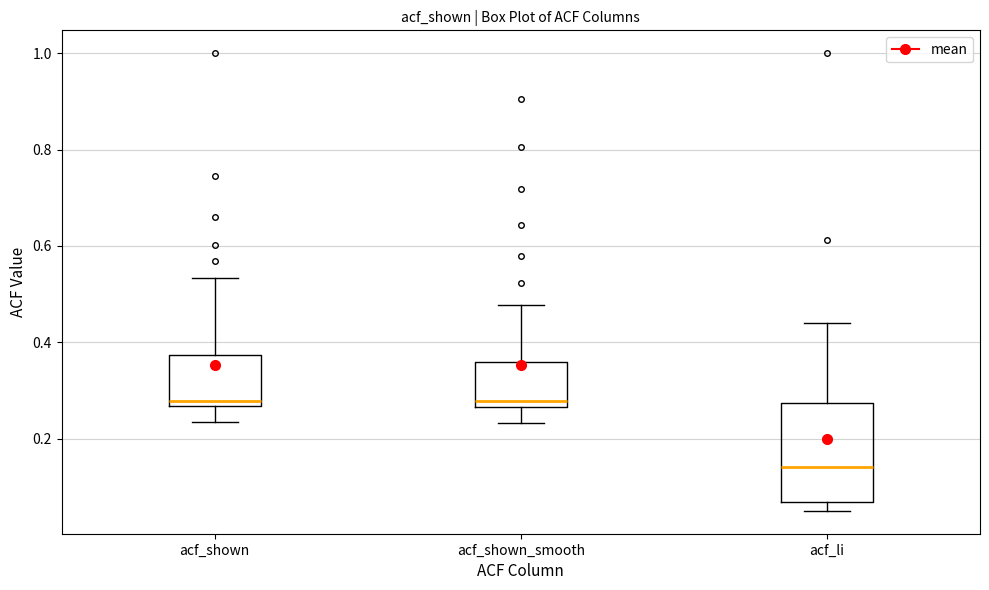

Where is the lower edge of the box for acf_shown_smooth on the y-axis? The values are not printed on the chart, so give them approximately, as read against the axis.

0.26